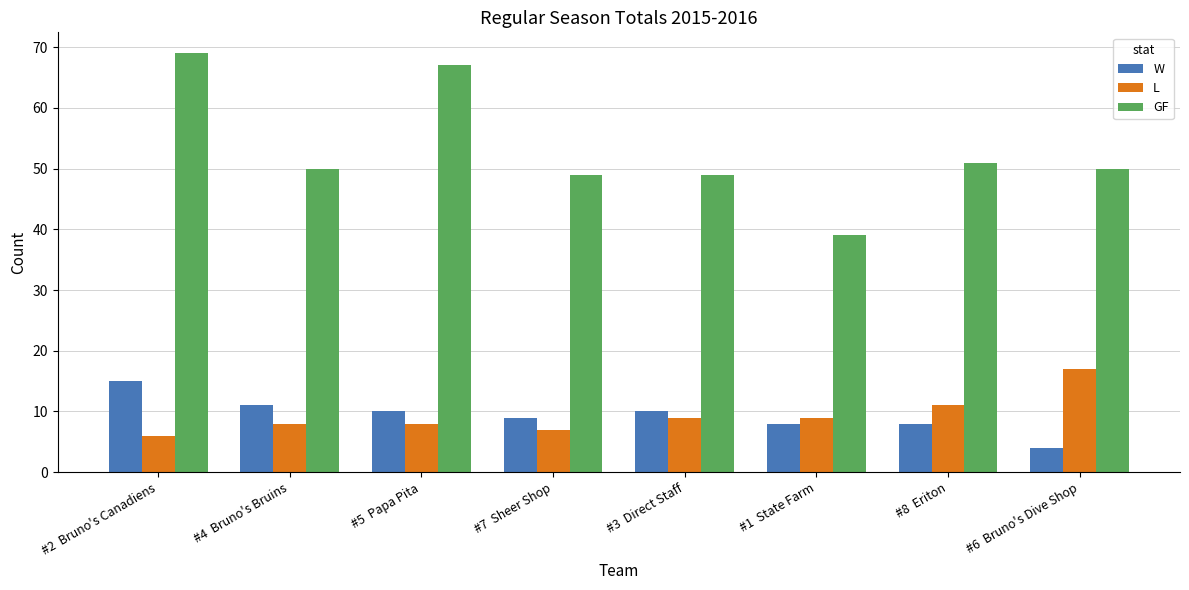

The value of GF at #8  Eriton is 92. True or false?

False